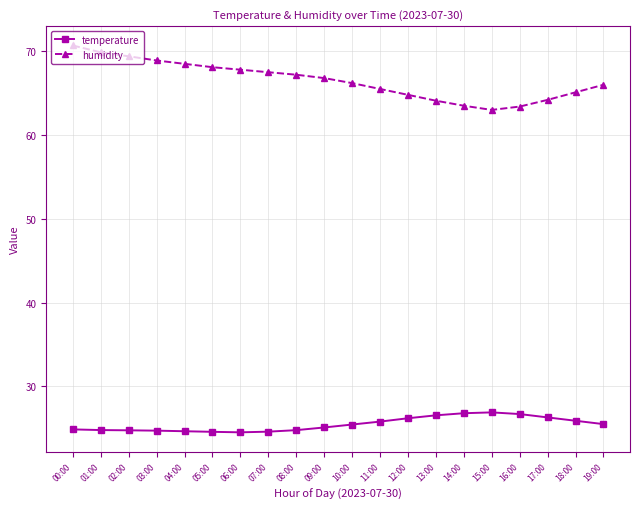

What is the difference between the highest and lowest values at 11:00?

39.7